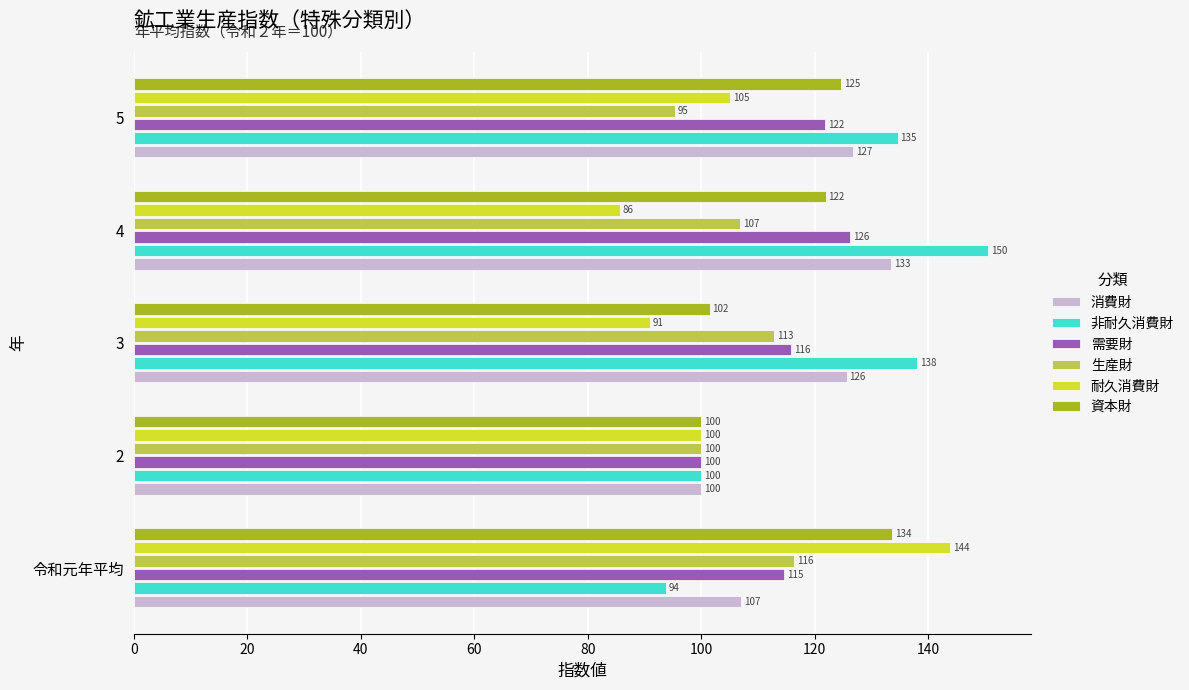

What is the average value of the 非耐久消費財 series?

123.4